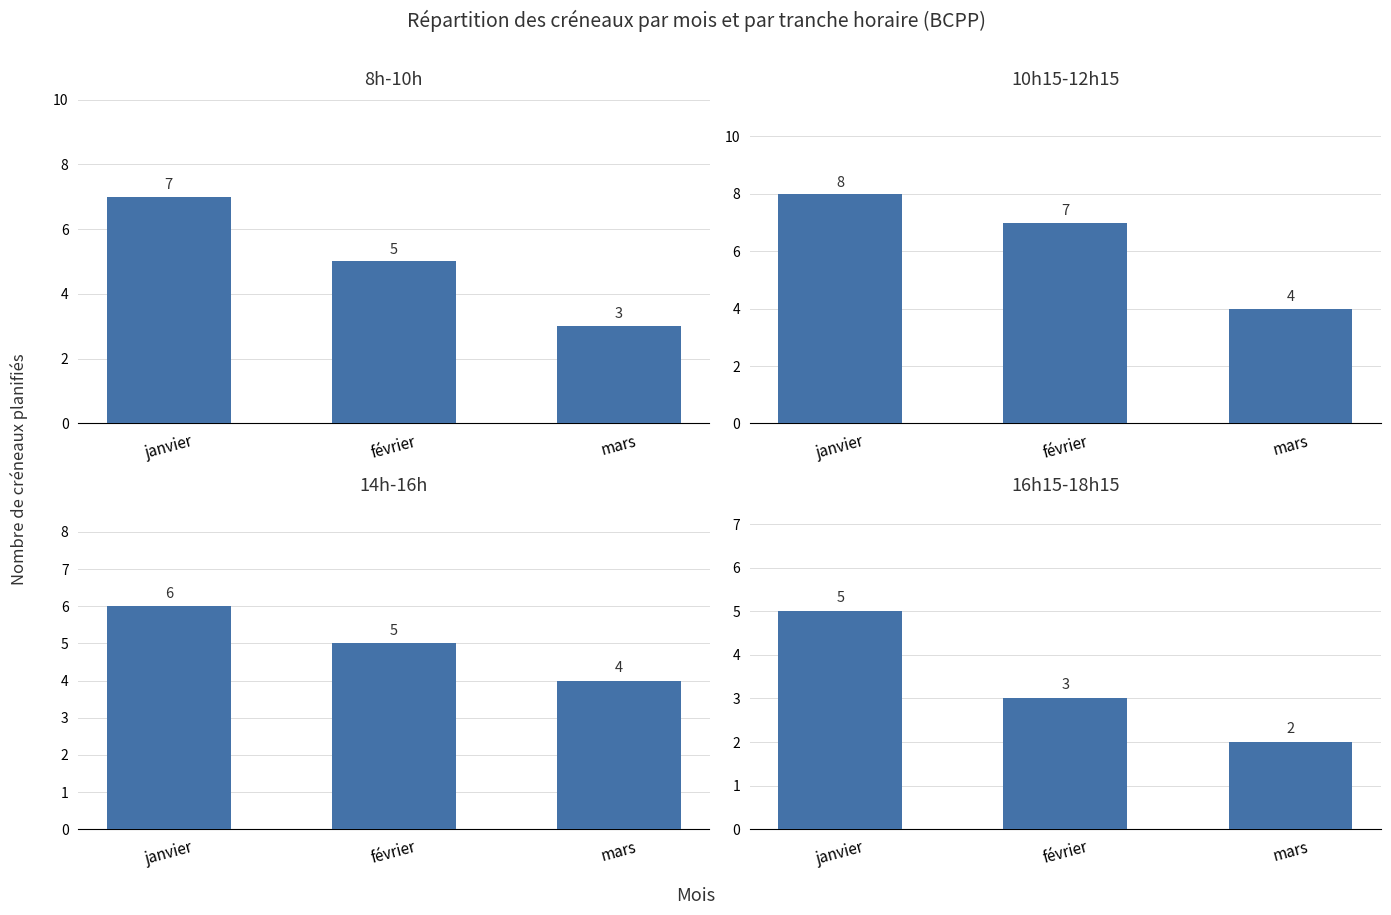

Reading left to right, transcribe all the data shown in this chart.

8h-10h: janvier=7	février=5	mars=3
10h15-12h15: janvier=8	février=7	mars=4
14h-16h: janvier=6	février=5	mars=4
16h15-18h15: janvier=5	février=3	mars=2